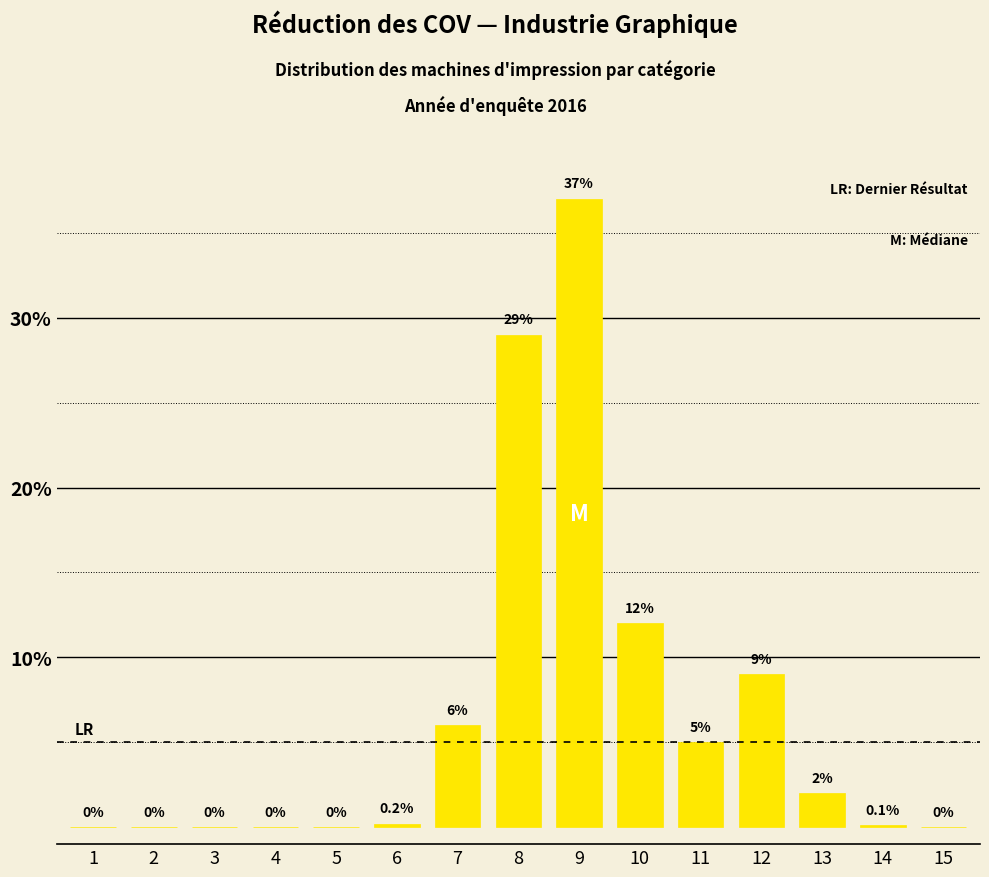

Reading left to right, transcribe all the data shown in this chart.

1=0.0	2=0.0	3=0.0	4=0.0	5=0.0	6=0.2	7=6.0	8=29.0	9=37.0	10=12.0	11=5.0	12=9.0	13=2.0	14=0.1	15=0.0